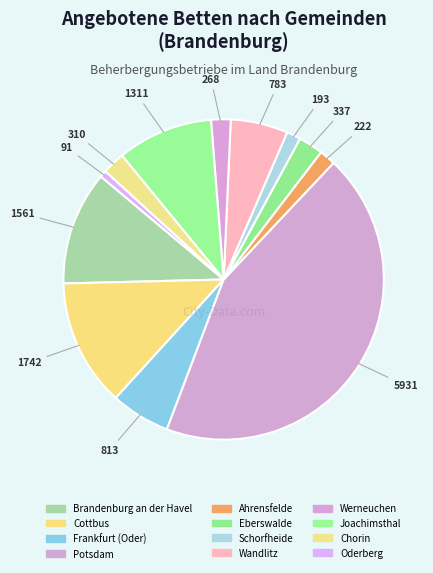

Is the sum of Chorin and Frankfurt (Oder) greater than half?

No